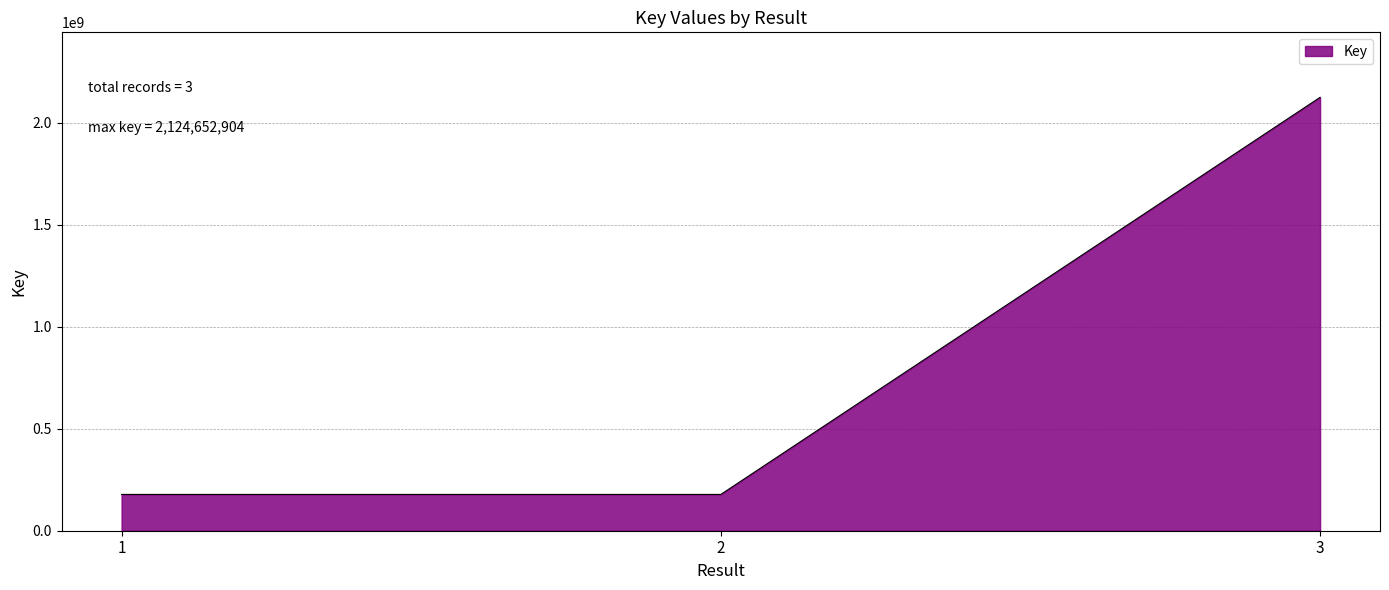

How many lines are shown in the chart?

1